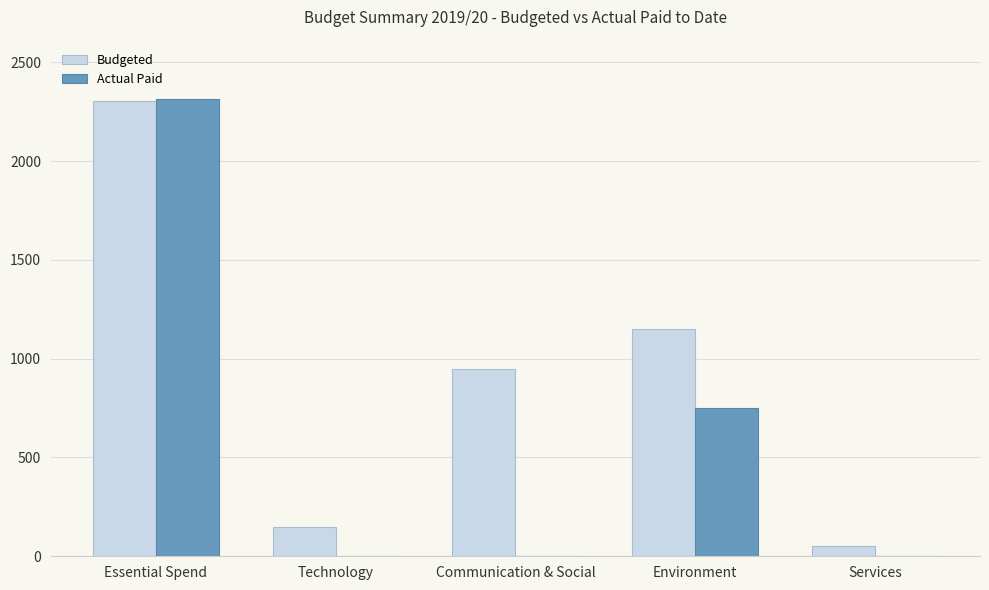

Are the bars horizontal?

No